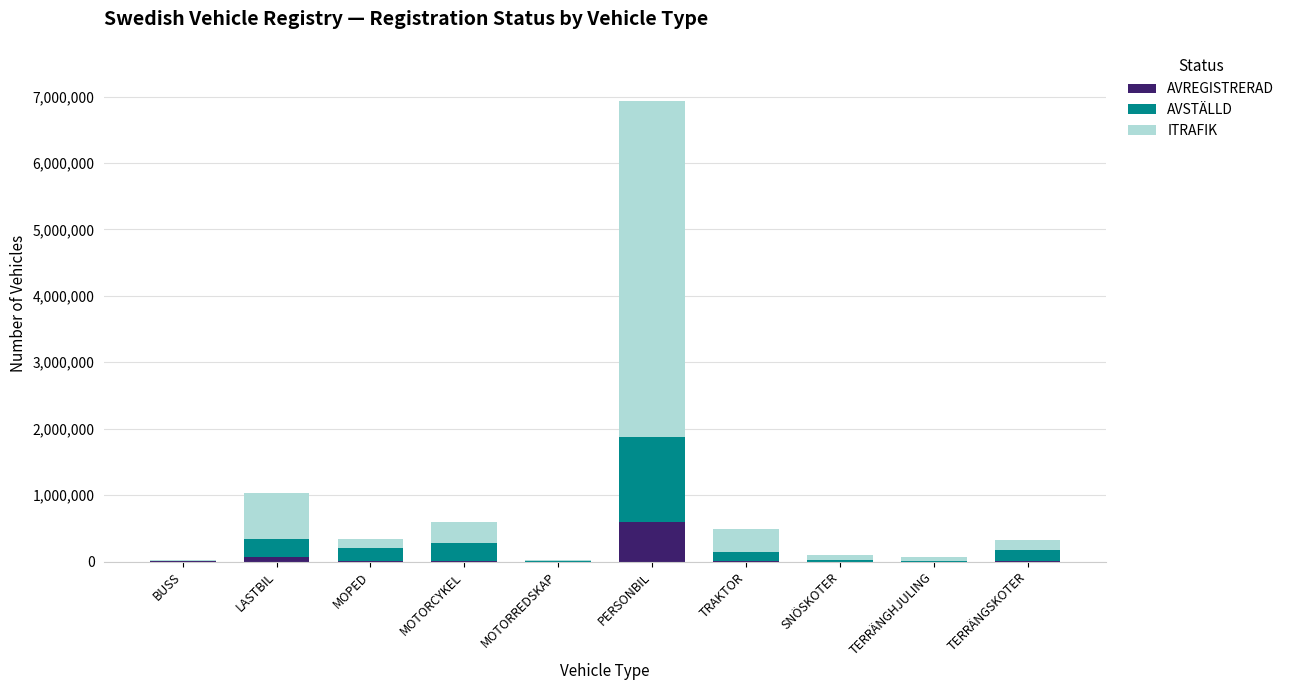

Which category has the highest value in the AVREGISTRERAD series?

PERSONBIL